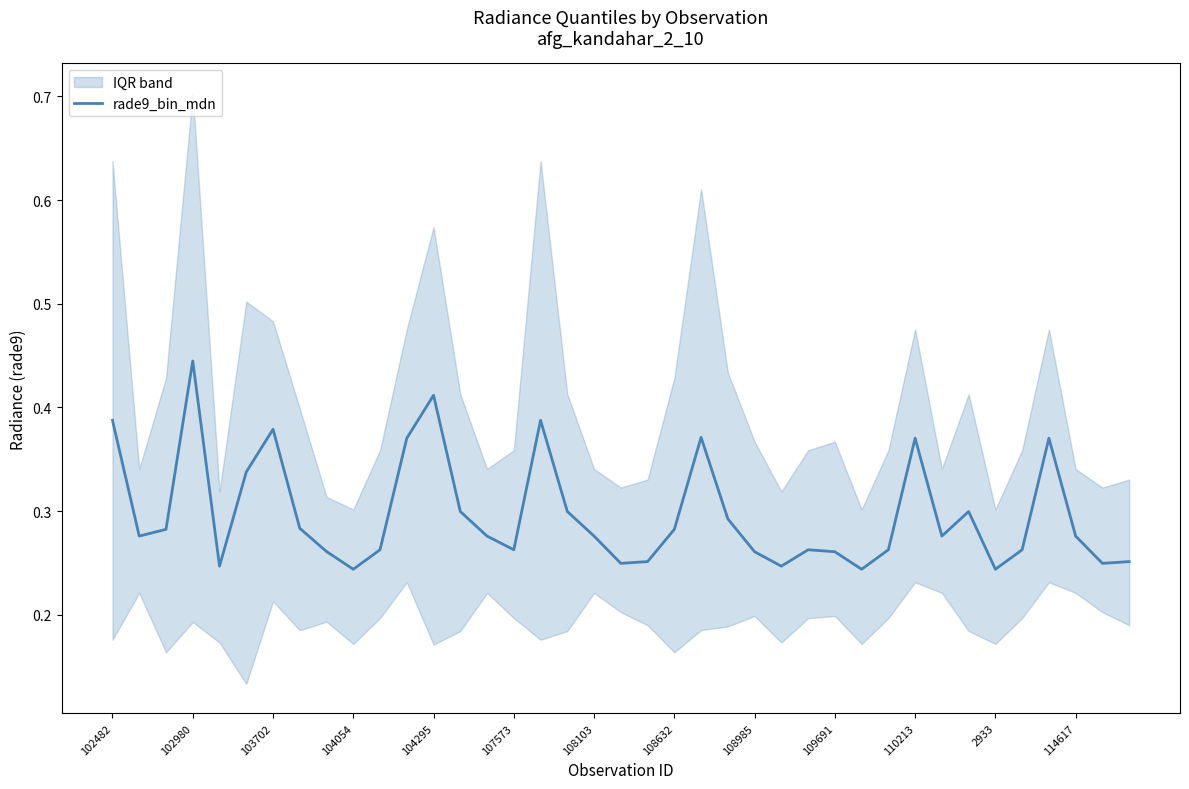

Count the values in the range 0 to 1.

39